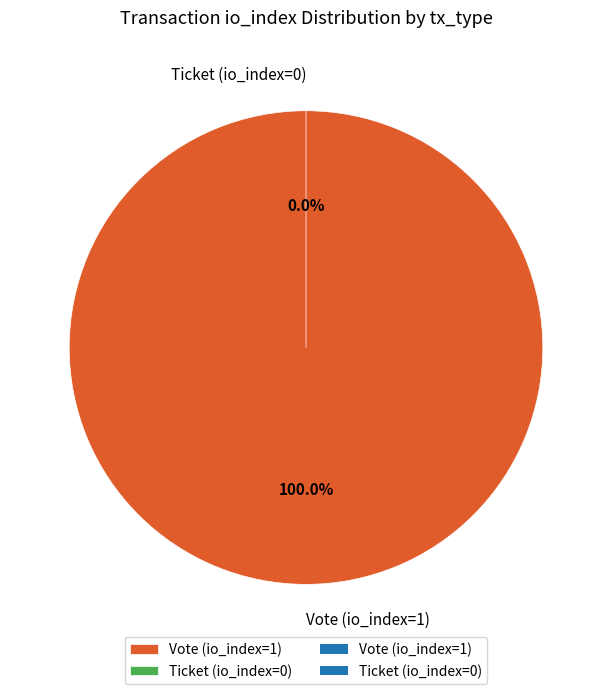

To the nearest percent, what is the difference between the largest and smallest slice percentages?

100%